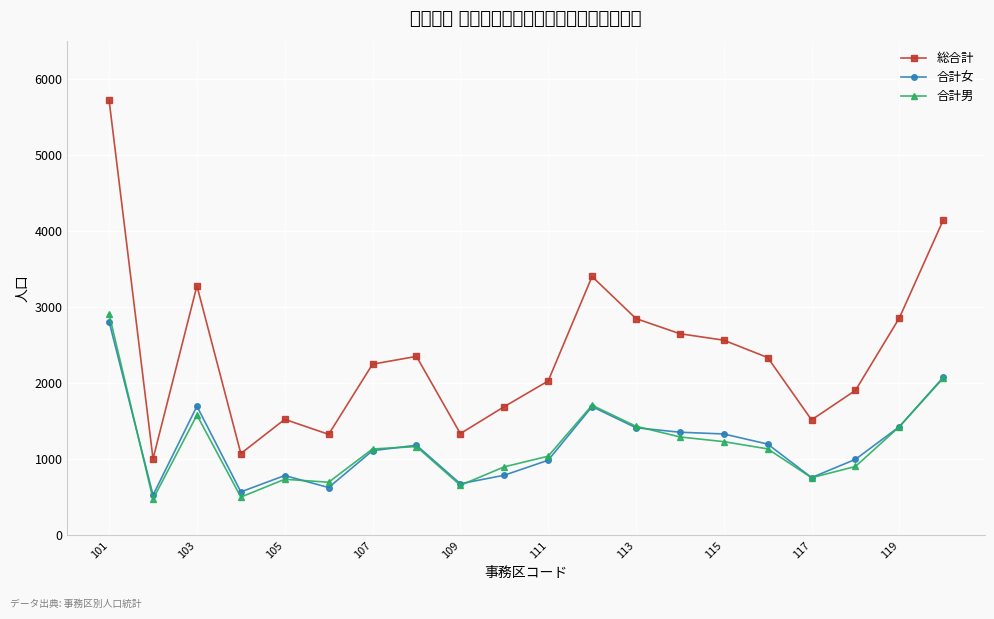

True or false: 合計女 and 総合計 cross at least once.

False